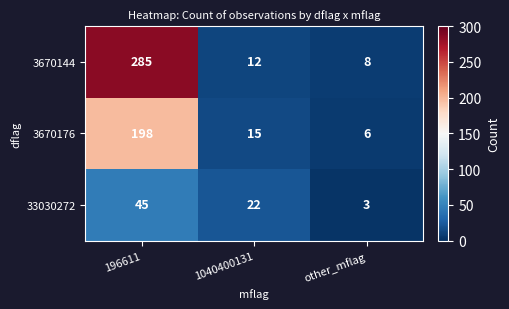

The value of 3670144 at 196611 is 195. True or false?

False